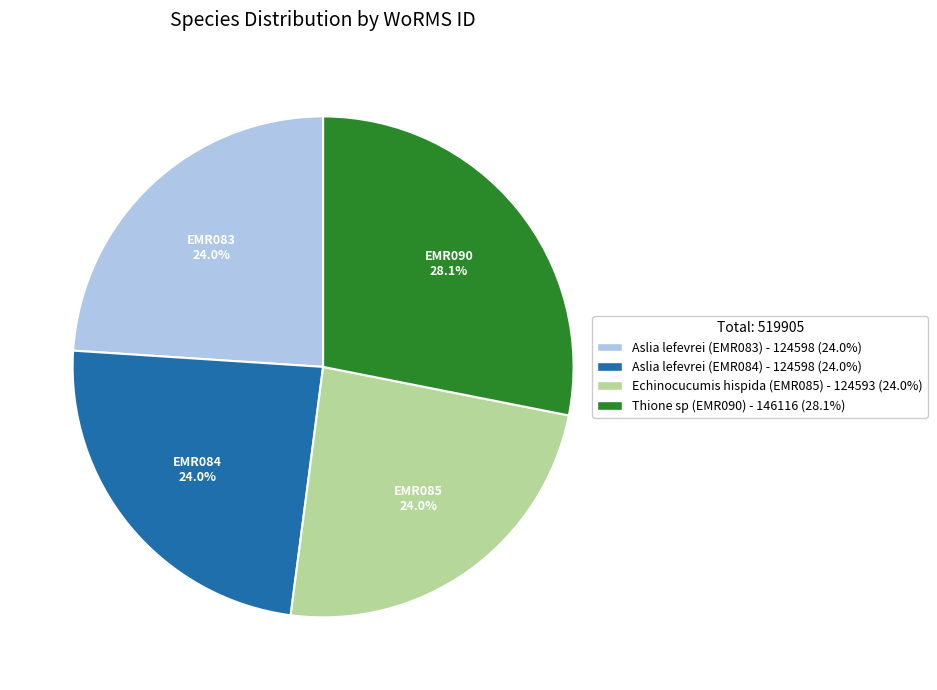

Which slice is the largest?

Thione sp (EMR090)